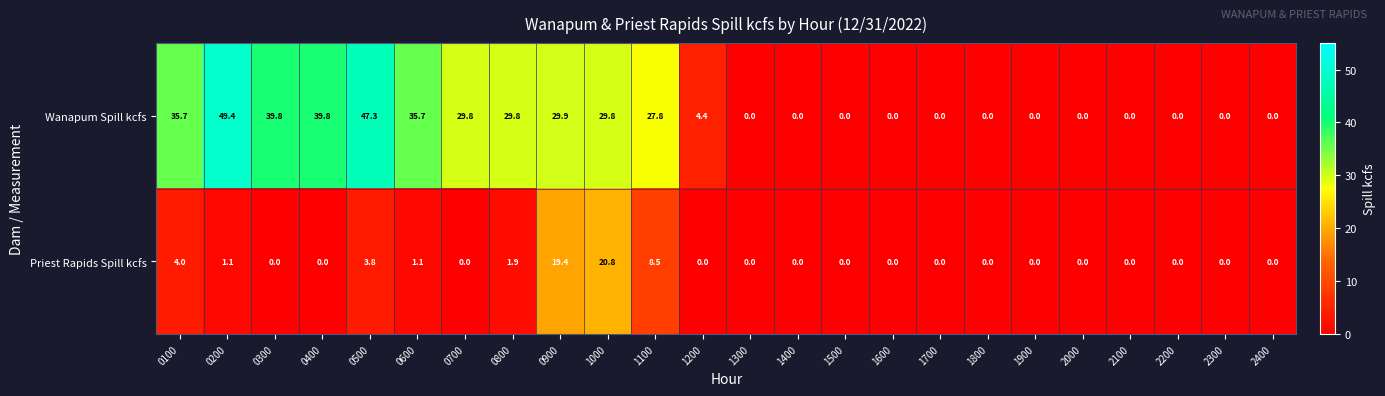

What is the average value of the Wanapum Spill kcfs series?

16.6